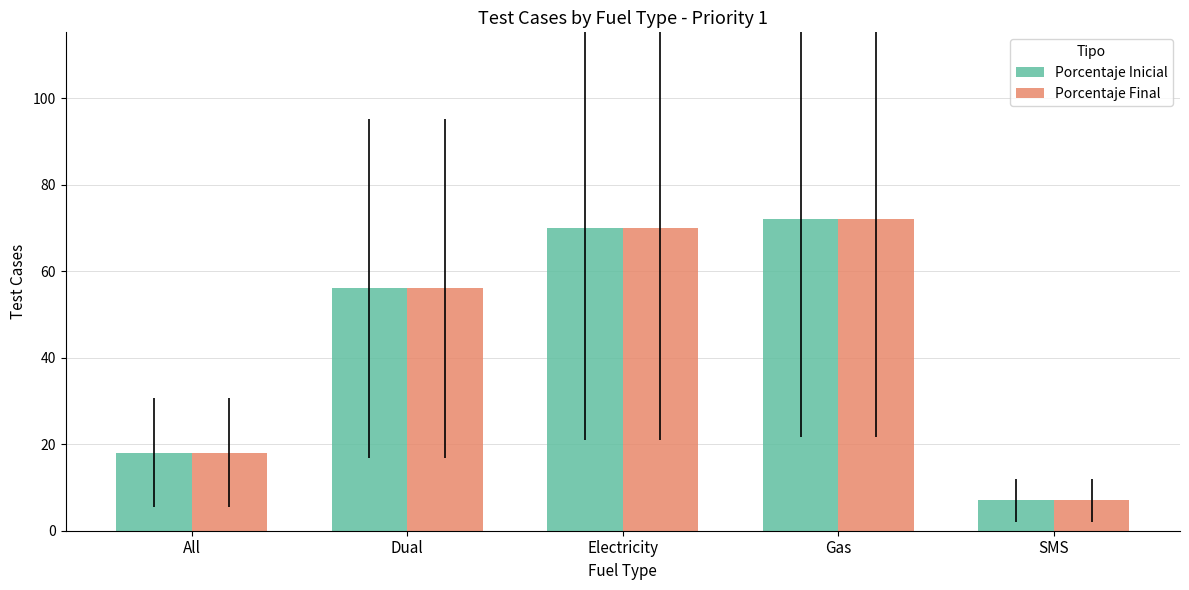

True or false: Porcentaje Inicial has a value of 72 at Gas.

True